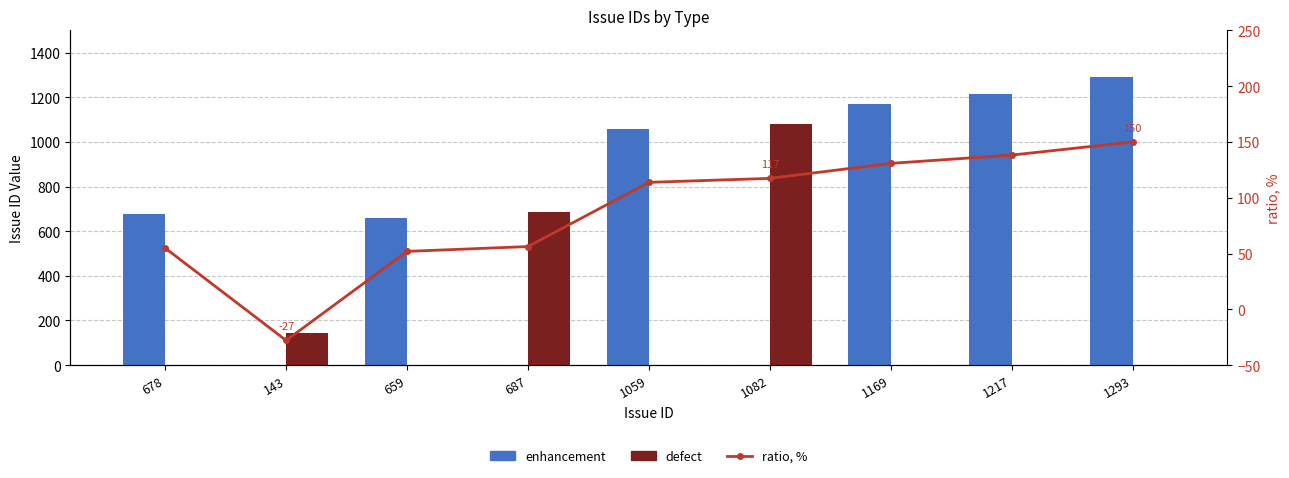

Between 678 and 1293, which is larger?

1293